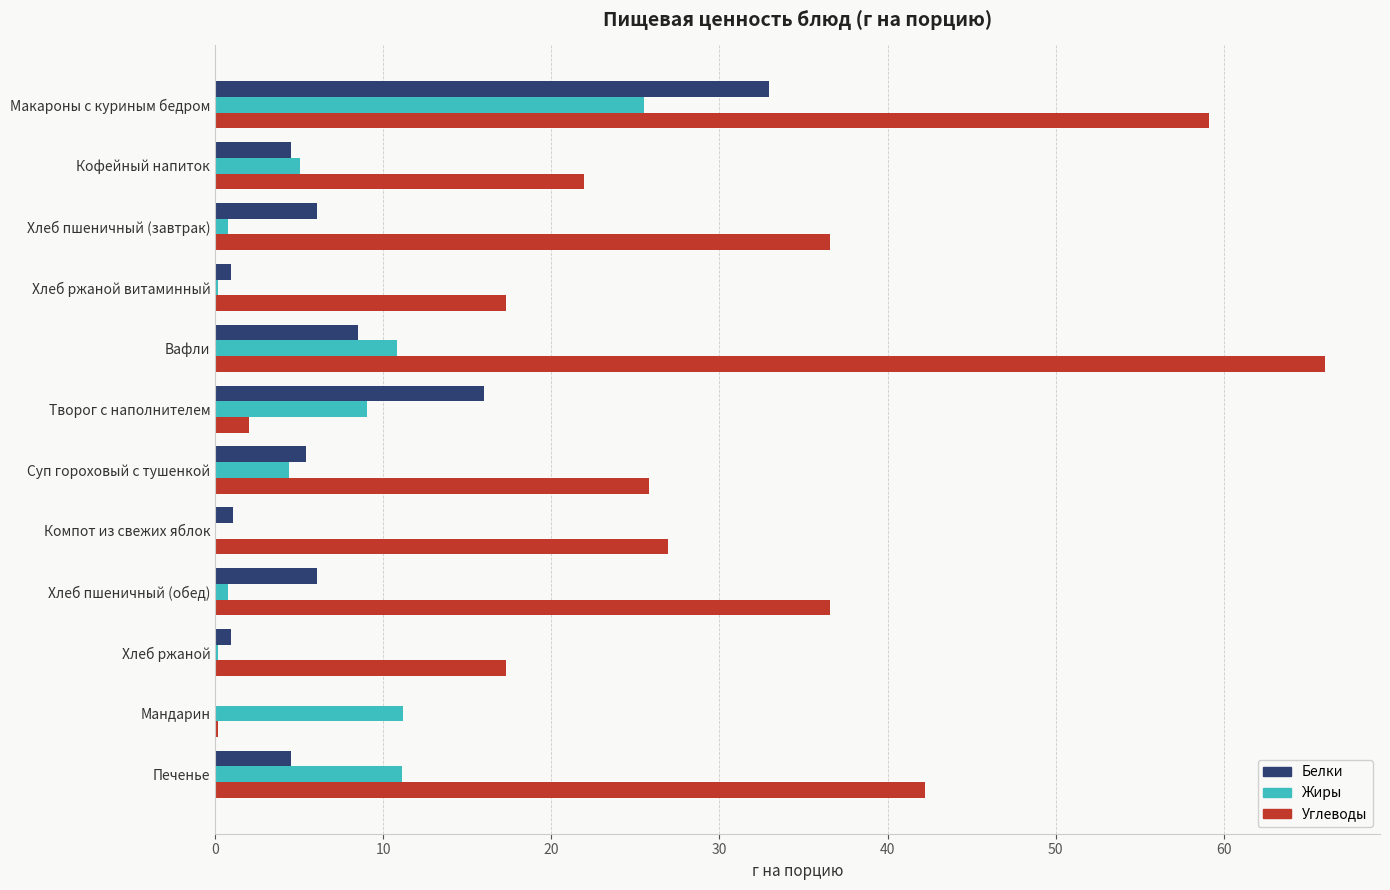

Where is Белки nearest to the value 16?

Творог с наполнителем